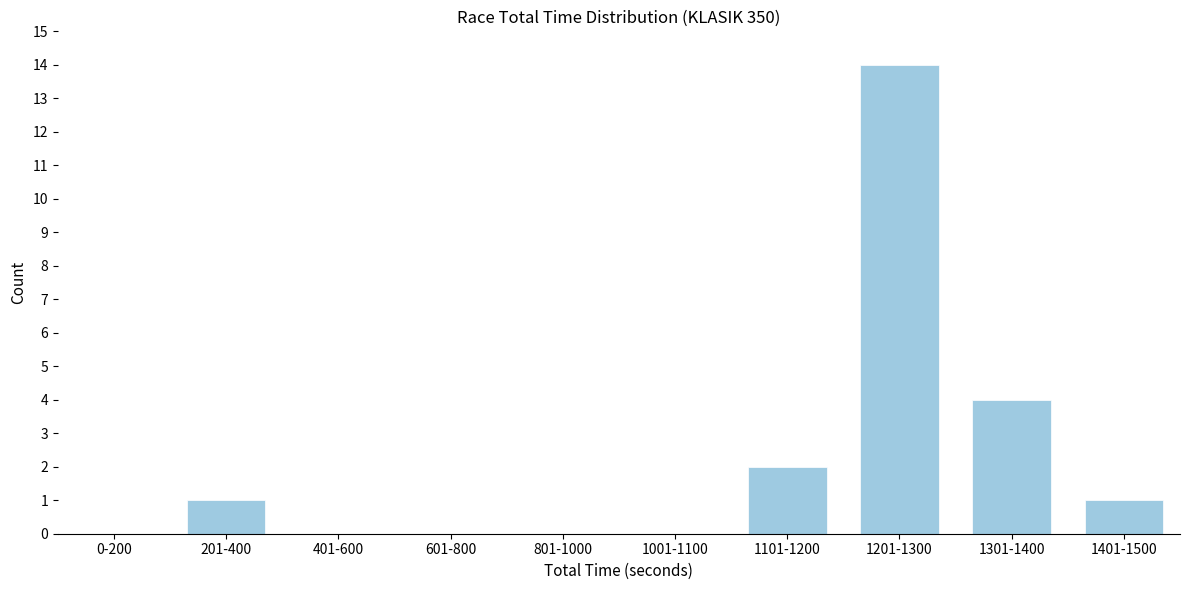

Reading left to right, list all the values displayed in this chart.

0-200=0	201-400=1	401-600=0	601-800=0	801-1000=0	1001-1100=0	1101-1200=2	1201-1300=14	1301-1400=4	1401-1500=1